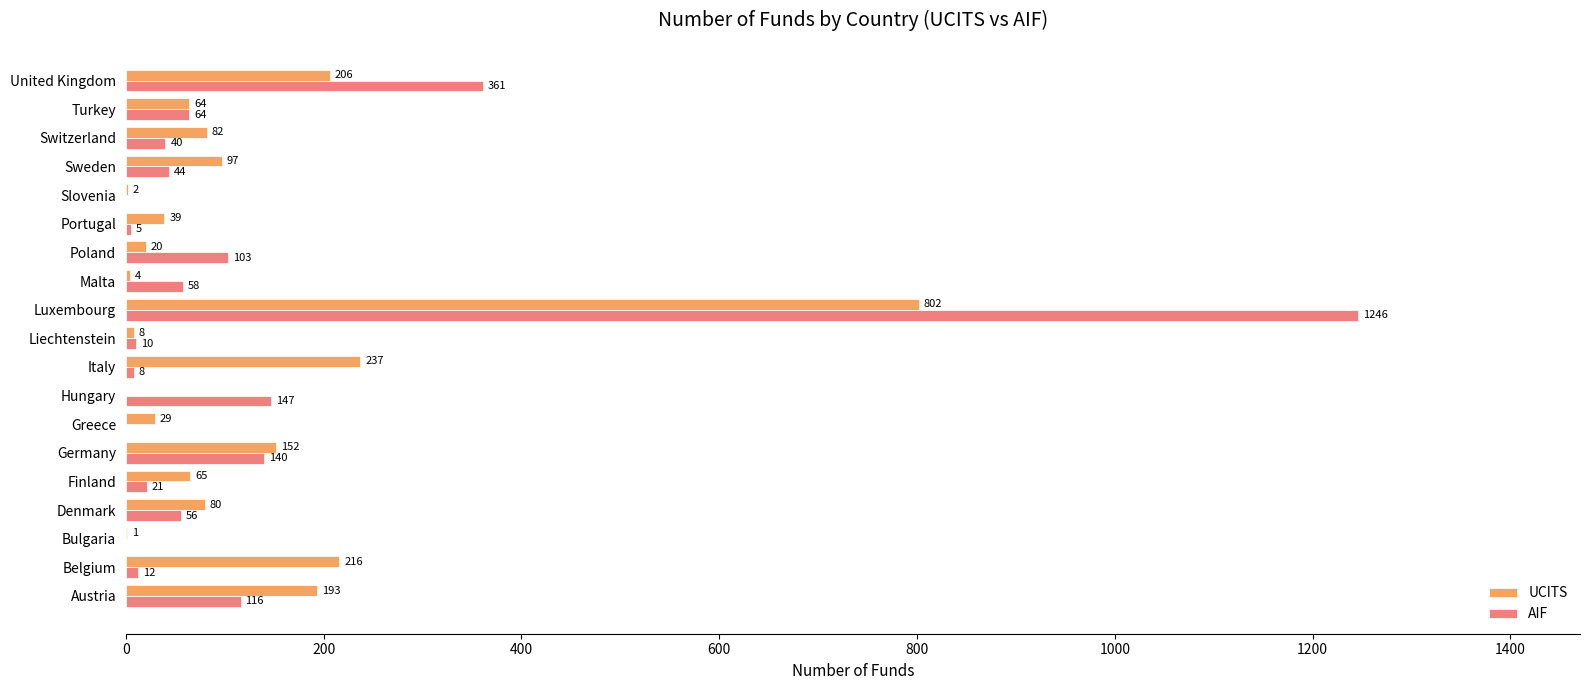

Where is AIF nearest to the value 623?

United Kingdom